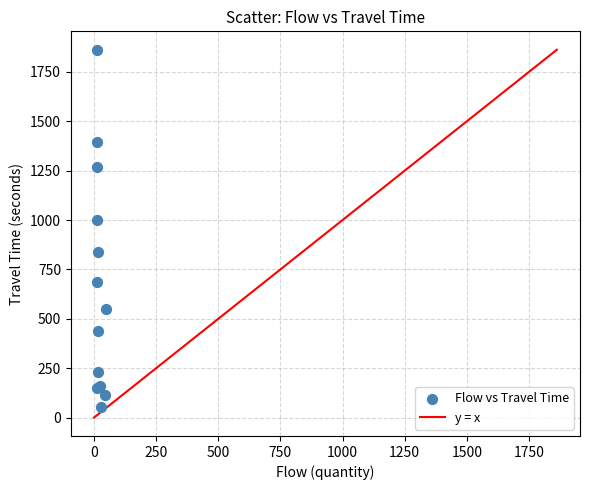

What Y value in the scatter plot is closest to 957?

1002